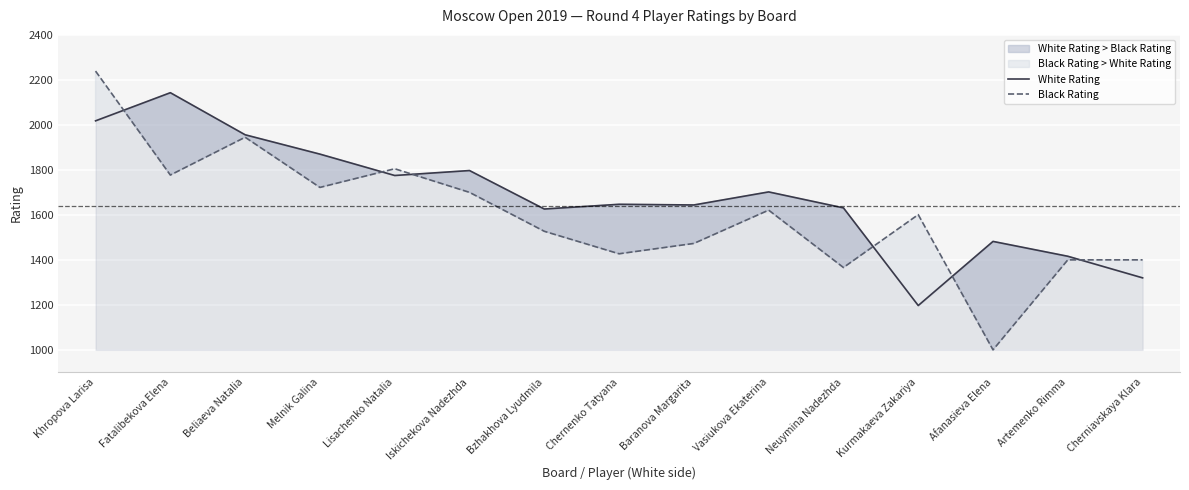

Reading left to right, extract all data points from this chart.

White Rating: 2018	2143	1956	1870	1775	1797	1626	1647	1644	1702	1631	1197	1482	1416	1320
Black Rating: 2239	1777	1945	1722	1805	1700	1527	1427	1473	1621	1366	1601	1000	1400	1400